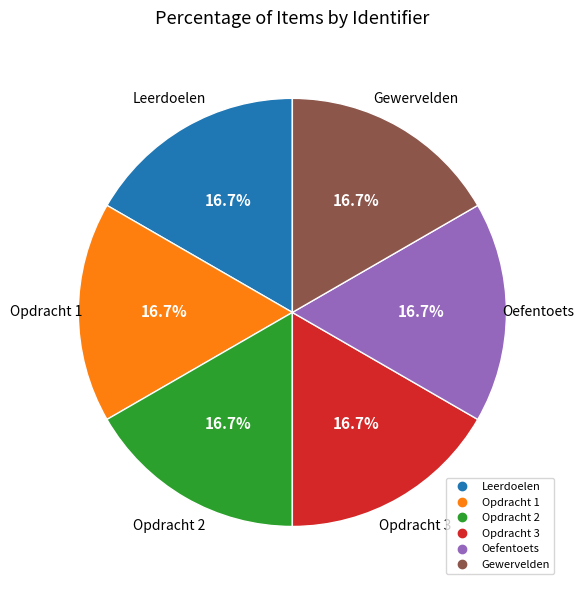

To the nearest percent, what is the average slice percentage?

17%